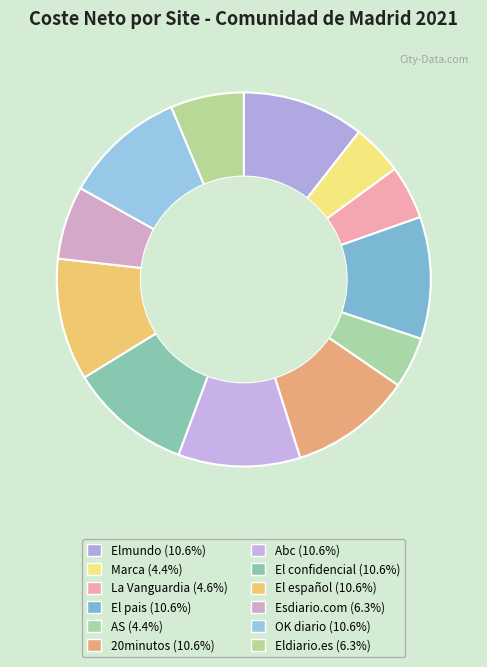

To the nearest percent, what portion does El pais represent?

11%